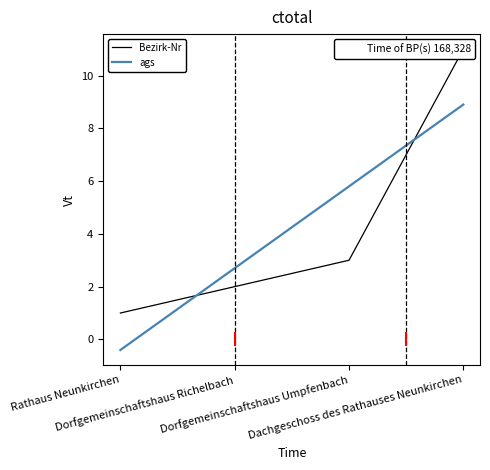

How many values are below 3?

2